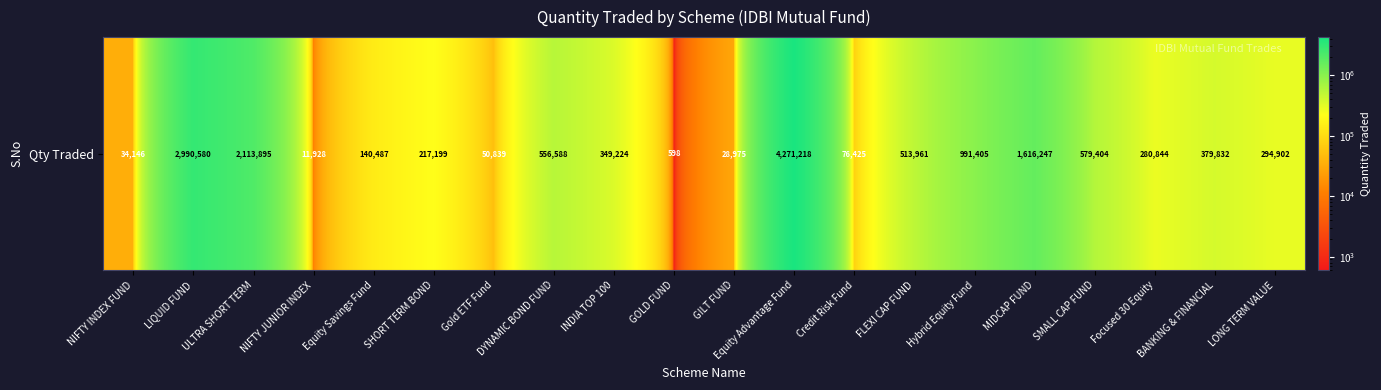

True or false: the data shows 220359.0 at Equity Savings Fund.

False